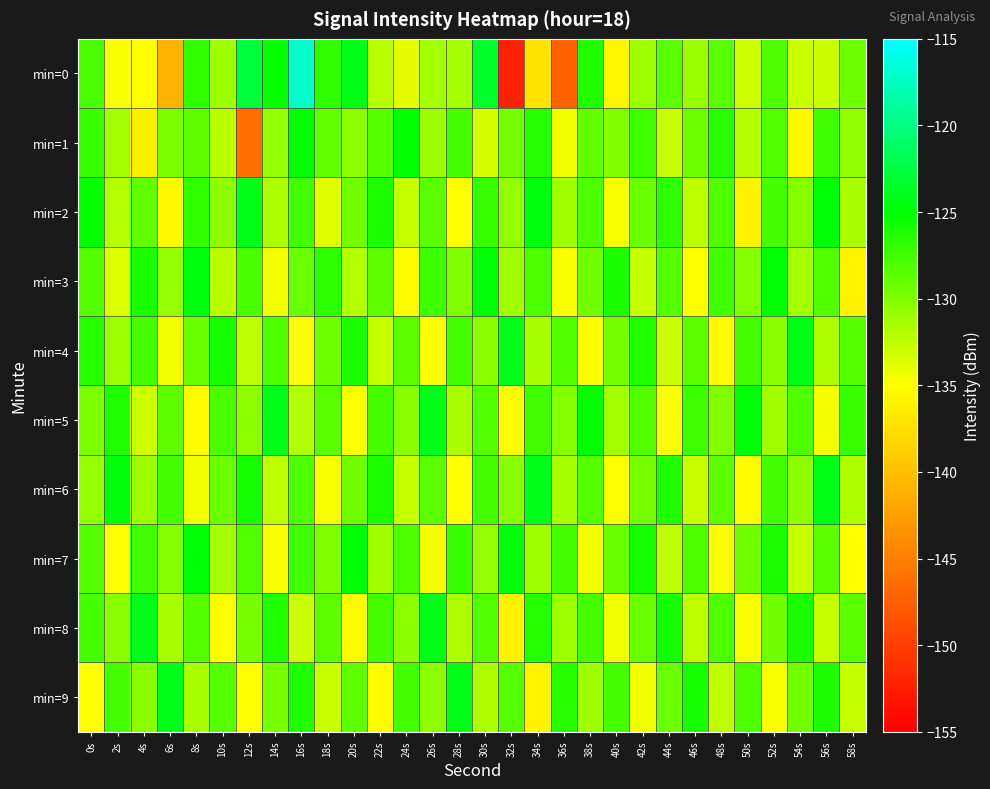

Which has a higher value, 38s or 18s?

38s